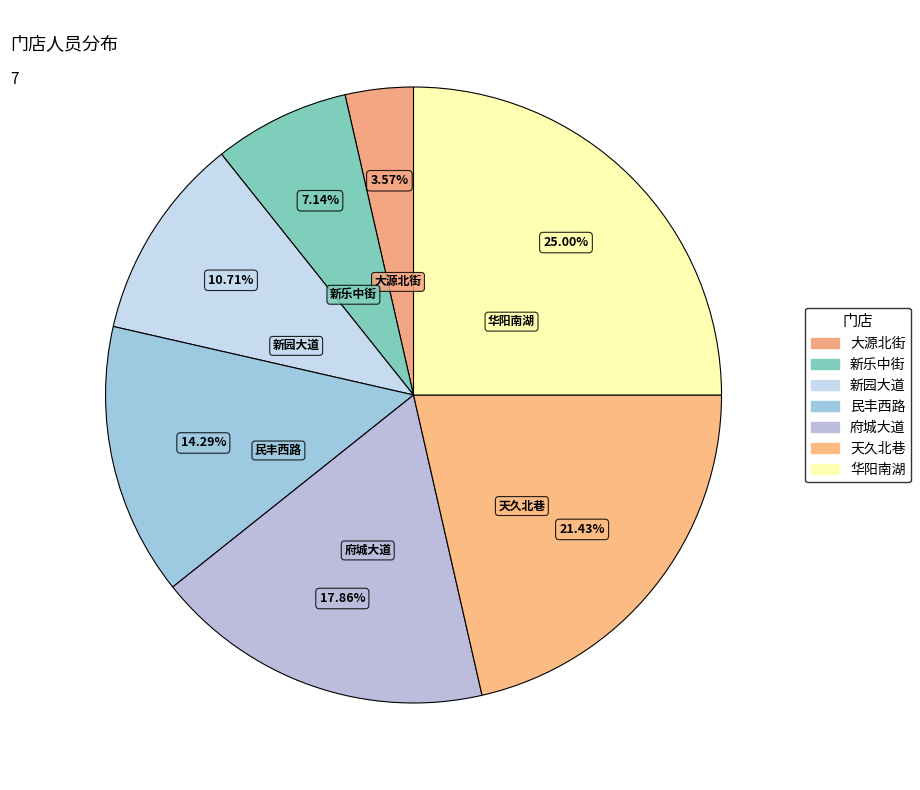

To the nearest percent, what is the combined percentage of 新乐中街 and 华阳南湖?

32%